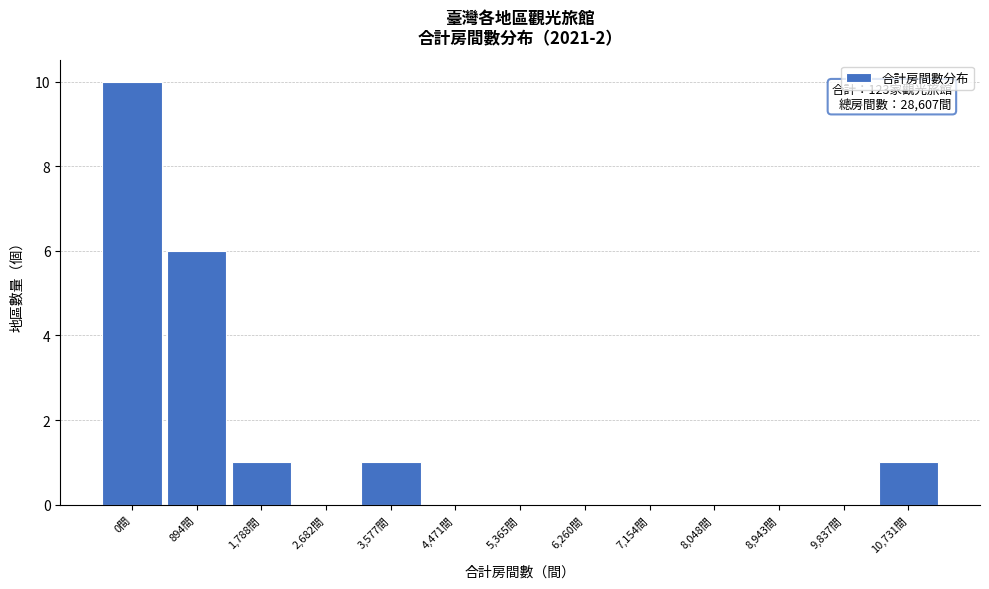

Reading left to right, extract all data points from this chart.

0間=10	894間=6	1,788間=1	2,682間=0	3,577間=1	4,471間=0	5,365間=0	6,260間=0	7,154間=0	8,048間=0	8,943間=0	9,837間=0	10,731間=1